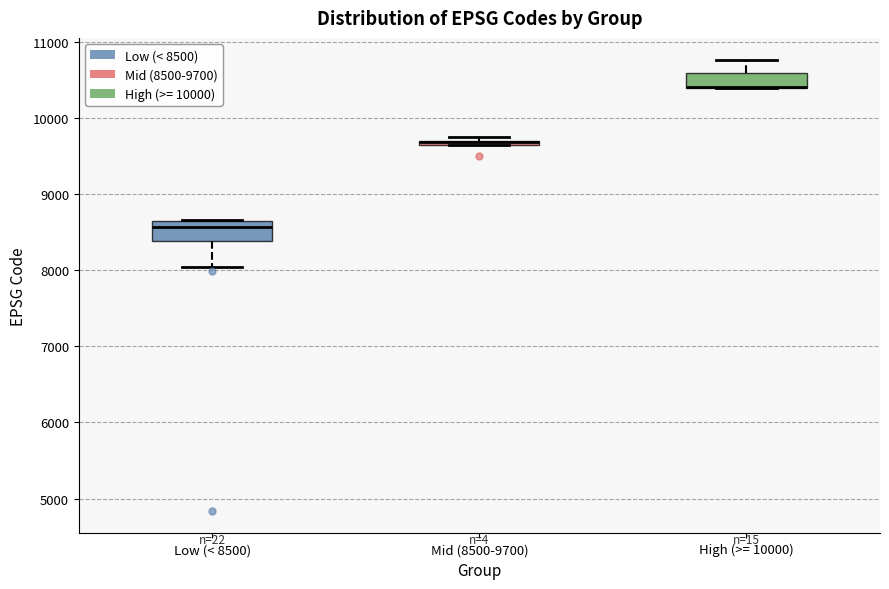

Where is the upper edge of the box for High (>= 10000) on the y-axis? The values are not printed on the chart, so give them approximately, as read against the axis.

10600